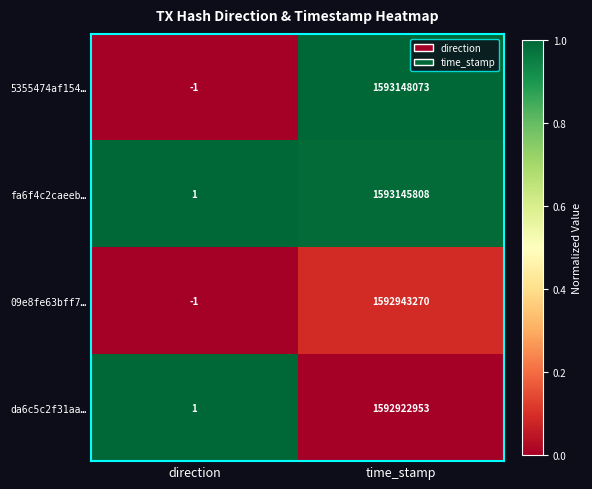

Which series has the largest range (max minus min)?

5355474af154…